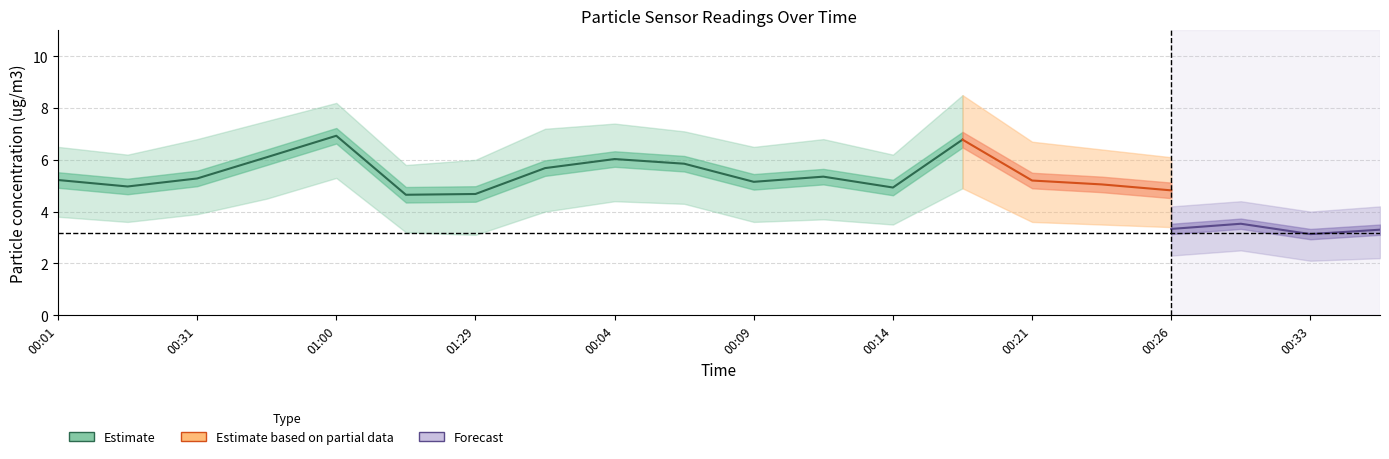

True or false: SDS_P2 and SDS_P1 cross at least once.

False